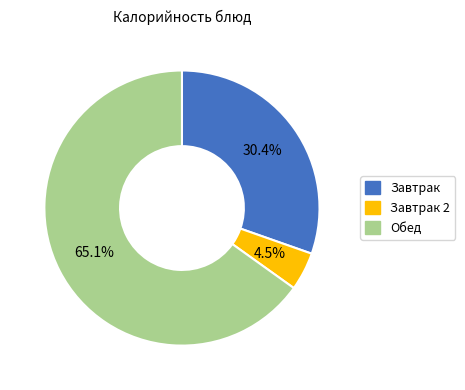

Is there a majority slice in this chart?

Yes